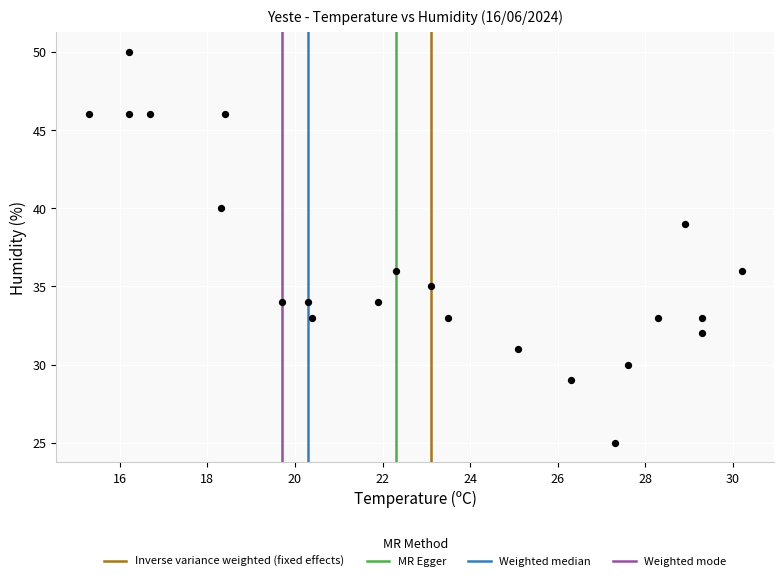

What is the range of Y values (max minus min)?

25